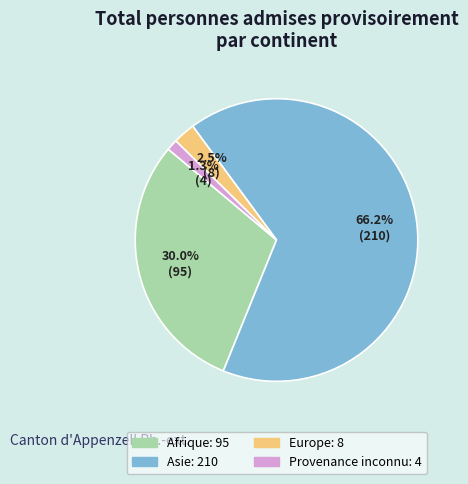

Is there a majority slice in this chart?

Yes